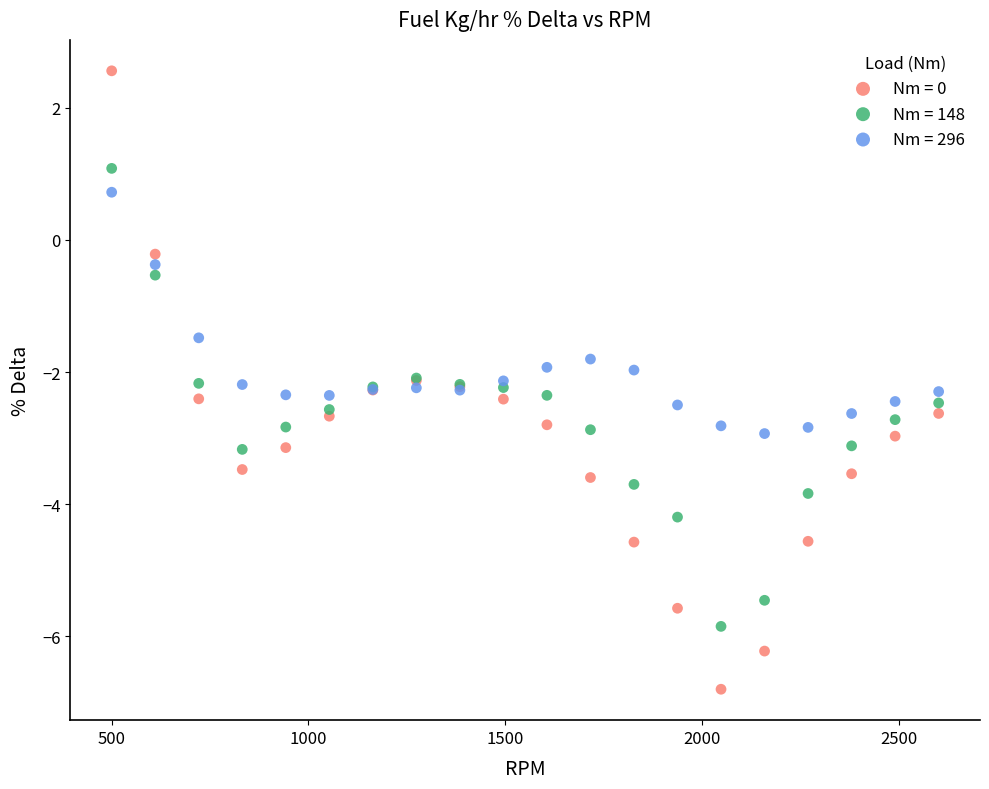

Which series has the largest Y range (max minus min)?

Nm = 0